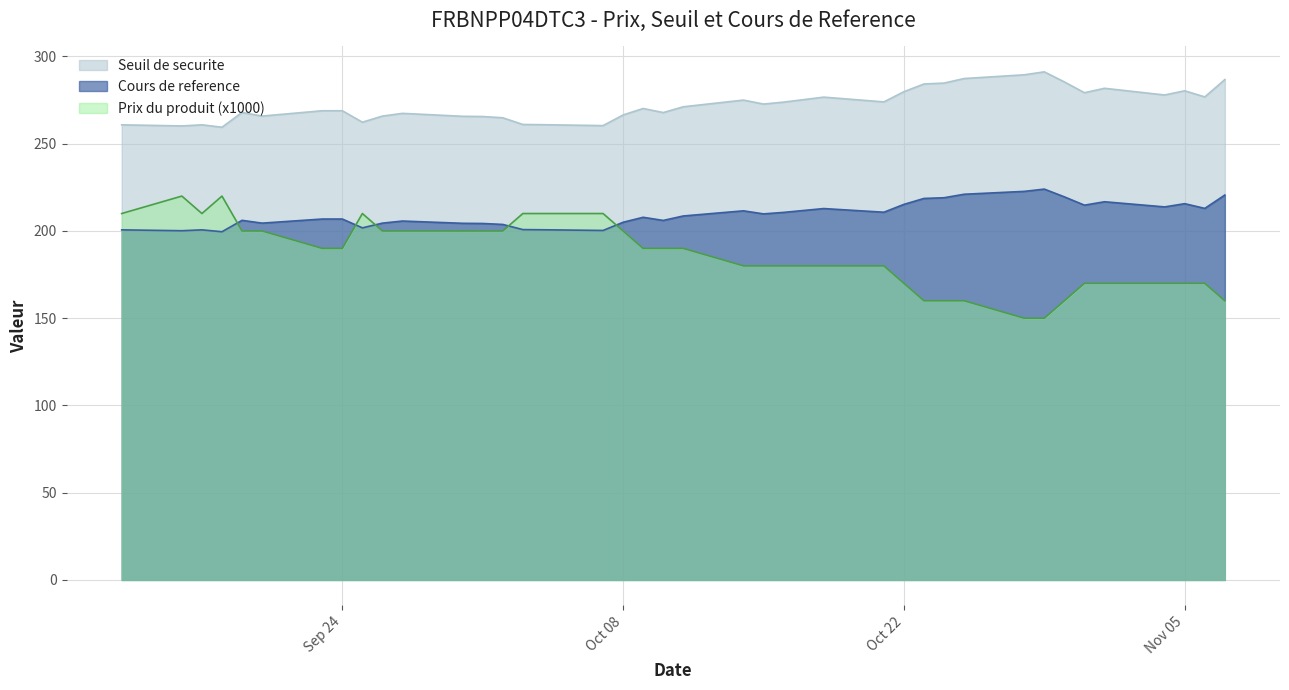

Count the number of data series in this chart.

3